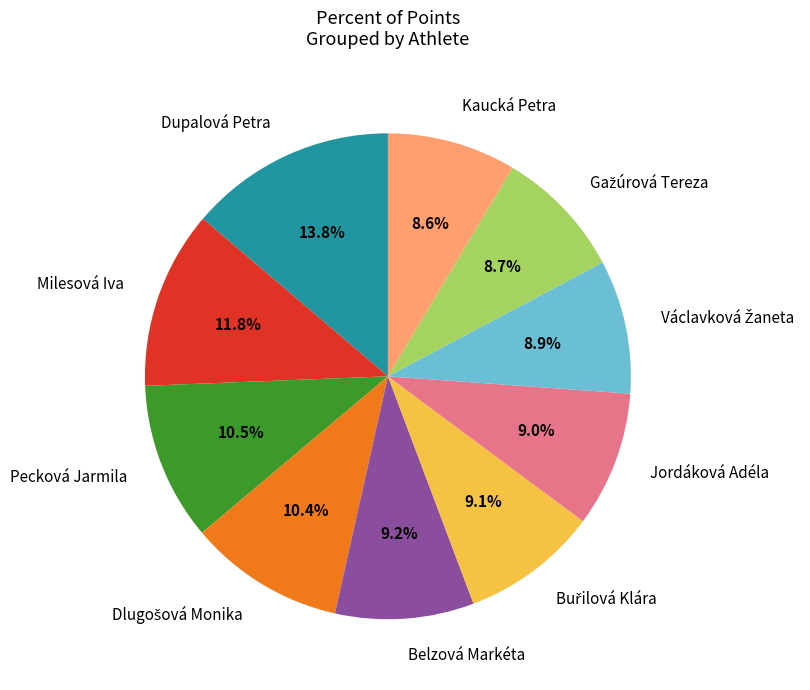

To the nearest percent, what portion does Dupalová Petra represent?

14%